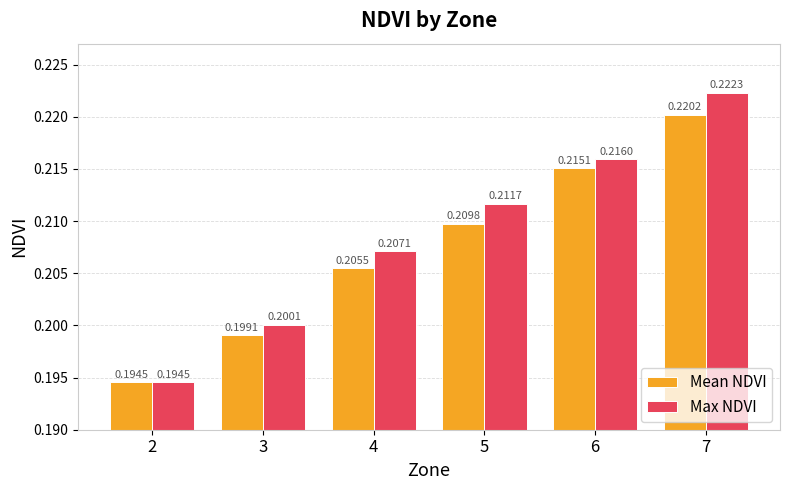

Rank the series at 3 from lowest to highest value.

Mean NDVI, Max NDVI